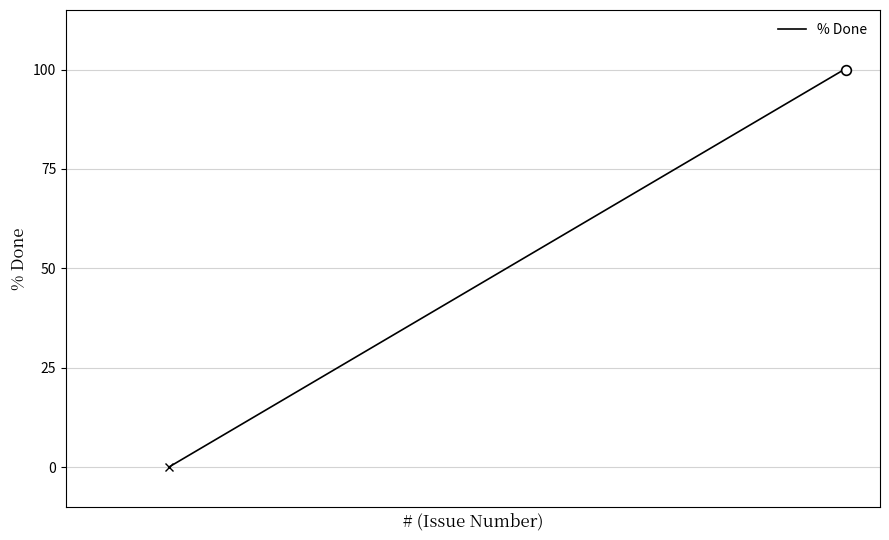

What is the sum of all values?

200